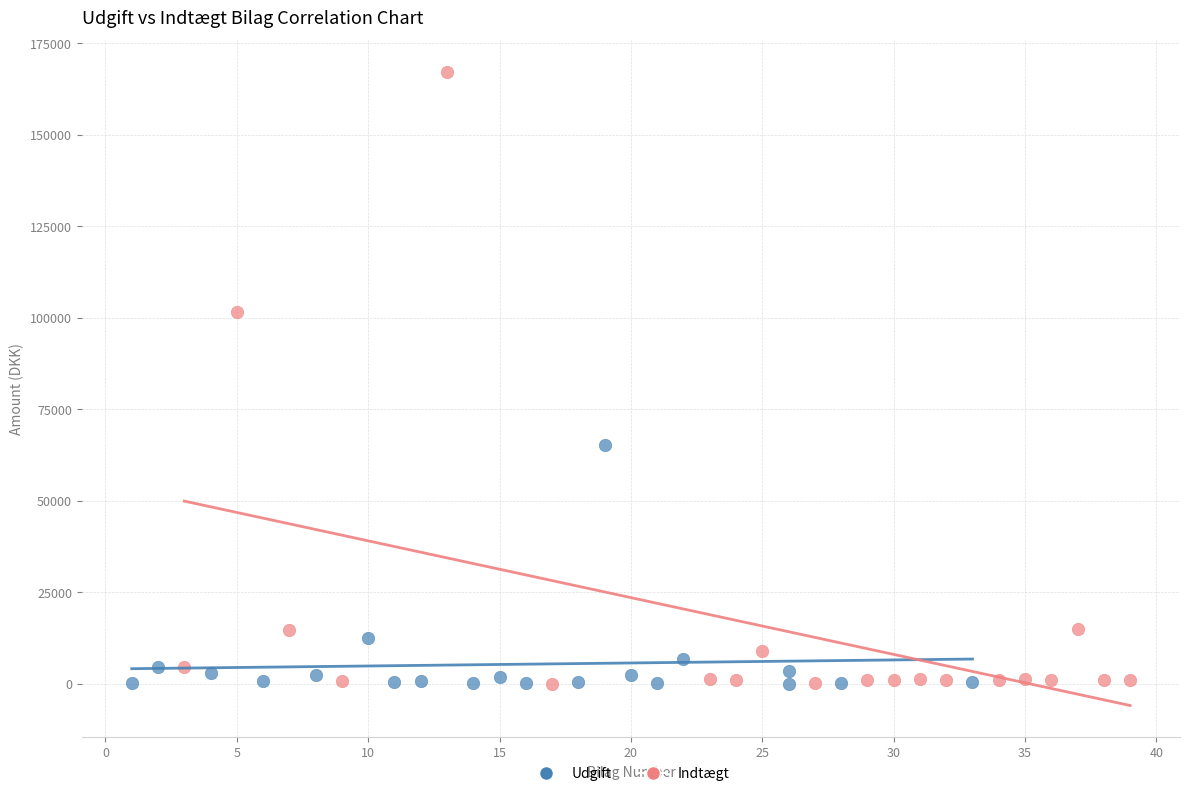

Which series contains the highest Y value?

Indtægt